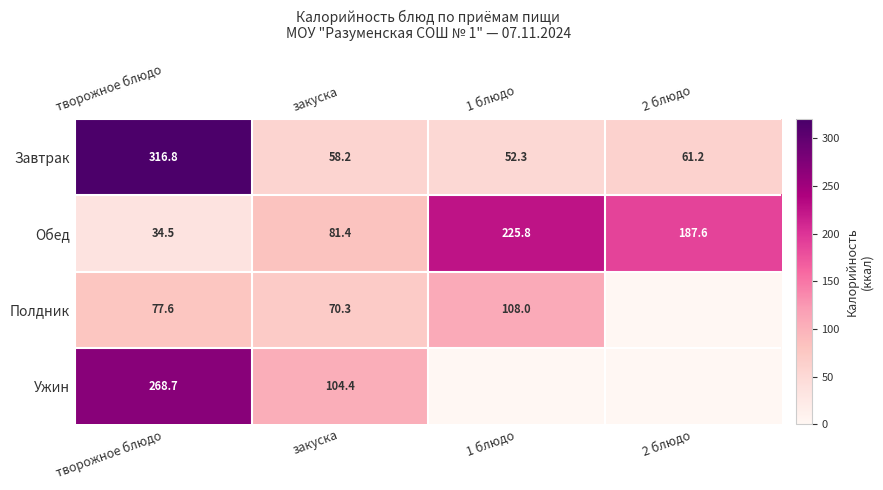

At which category does the chart reach its peak across all series?

творожное блюдо